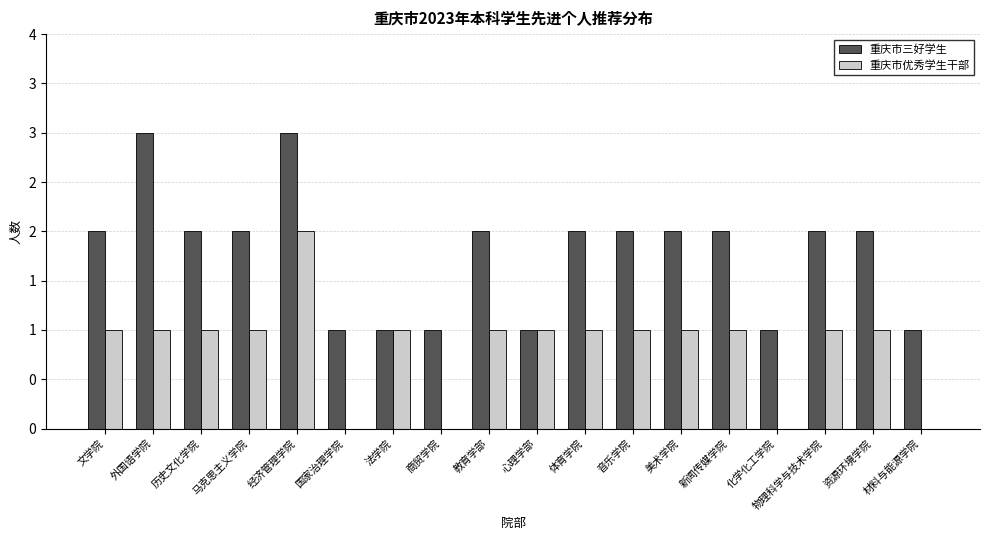

The 重庆市优秀学生干部 series shows 1 at 资源环境学院. True or false?

True